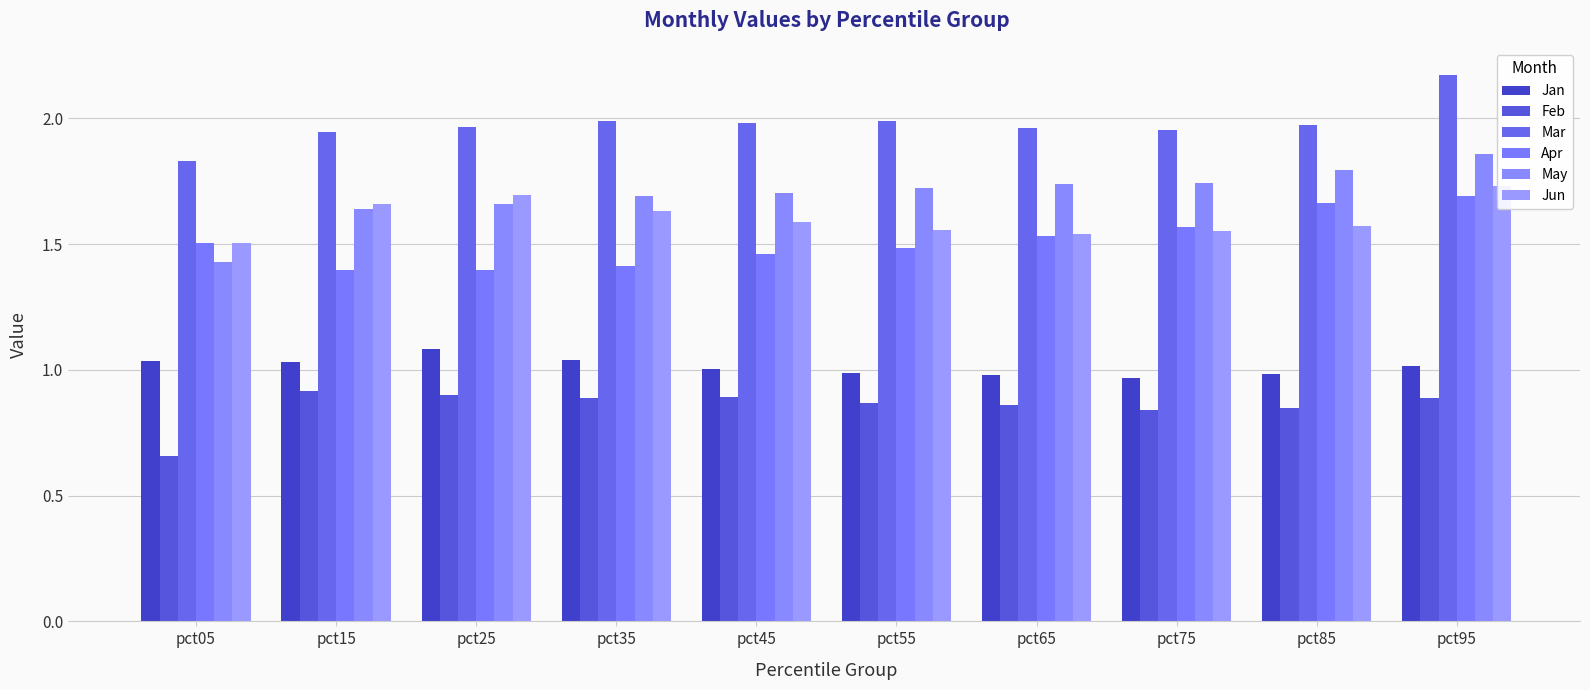

Read the May value at pct15.

1.6